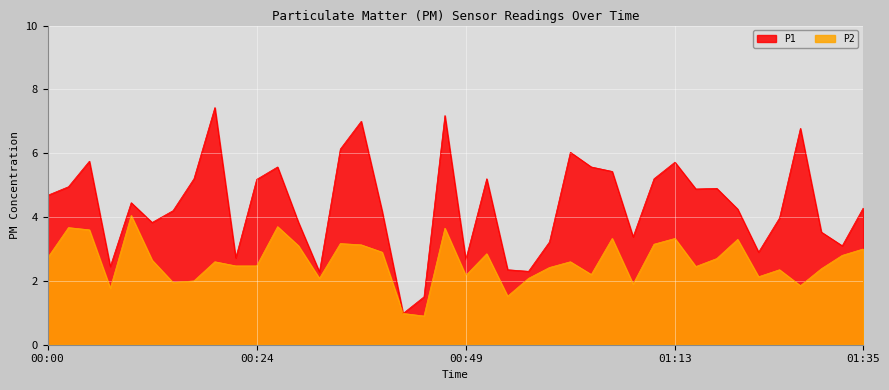

At which category is the sum across all series the highest?

00:46